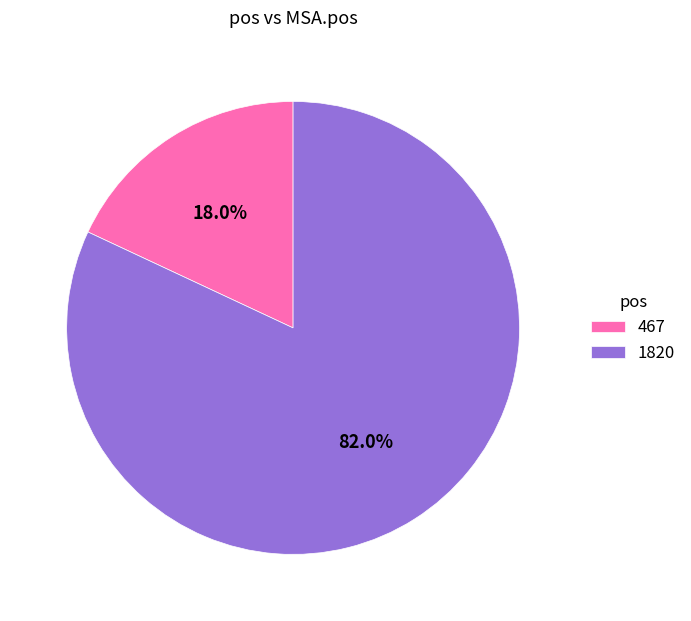

To the nearest percent, what percentage of the pie is 1820?

82%